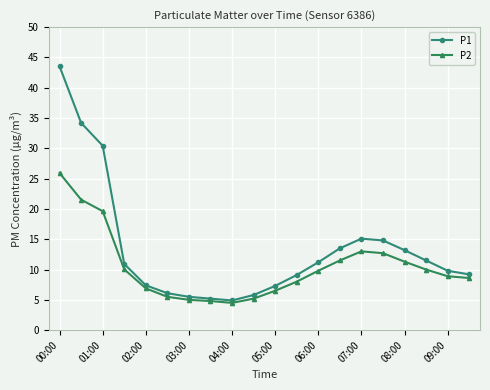

What is the value of the P2 point at the 17th from the left?

11.3